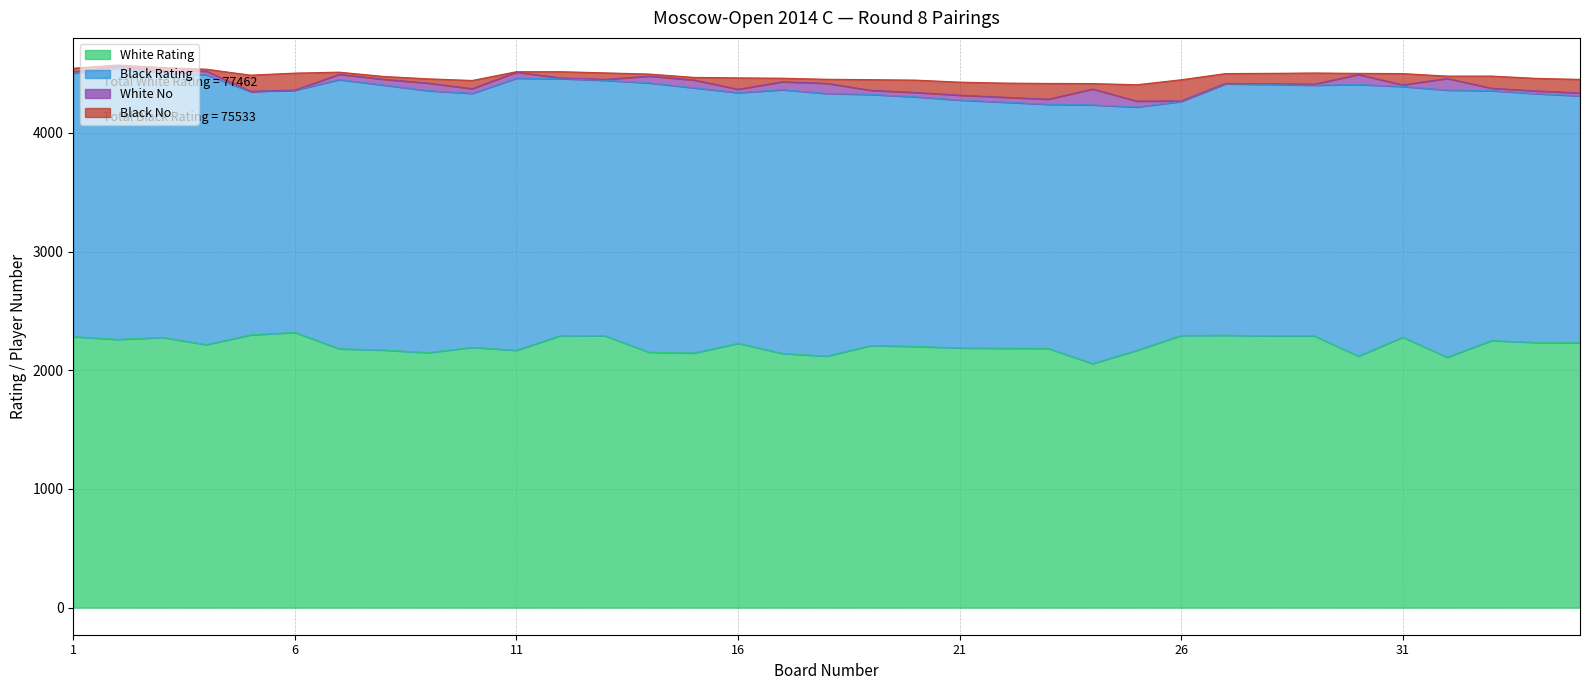

Reading left to right, what are all the values shown in this chart?

White Rating: 2283	2260	2277	2216	2298	2319	2181	2170	2148	2193	2168	2293	2290	2151	2145	2227	2142	2119	2208	2201	2188	2185	2184	2056	2168	2293	2295	2290	2290	2119	2279	2110	2250	2234	2232
Black Rating: 2220	2281	2231	2273	2051	2041	2268	2233	2208	2140	2293	2164	2153	2270	2235	2112	2222	2213	2116	2103	2089	2074	2057	2180	2050	1972	2119	2118	2112	2289	2112	2251	2106	2097	2080
White No: 11	19	15	32	2	1	45	49	64	40	51	6	8	58	66	29	67	86	35	37	41	42	43	134	50	5	3	7	9	84	14	98	21	23	25
Black No: 31	12	28	16	136	143	18	24	36	69	4	53	55	17	22	96	30	34	90	104	110	119	133	46	138	178	83	87	94	10	95	20	102	106	114